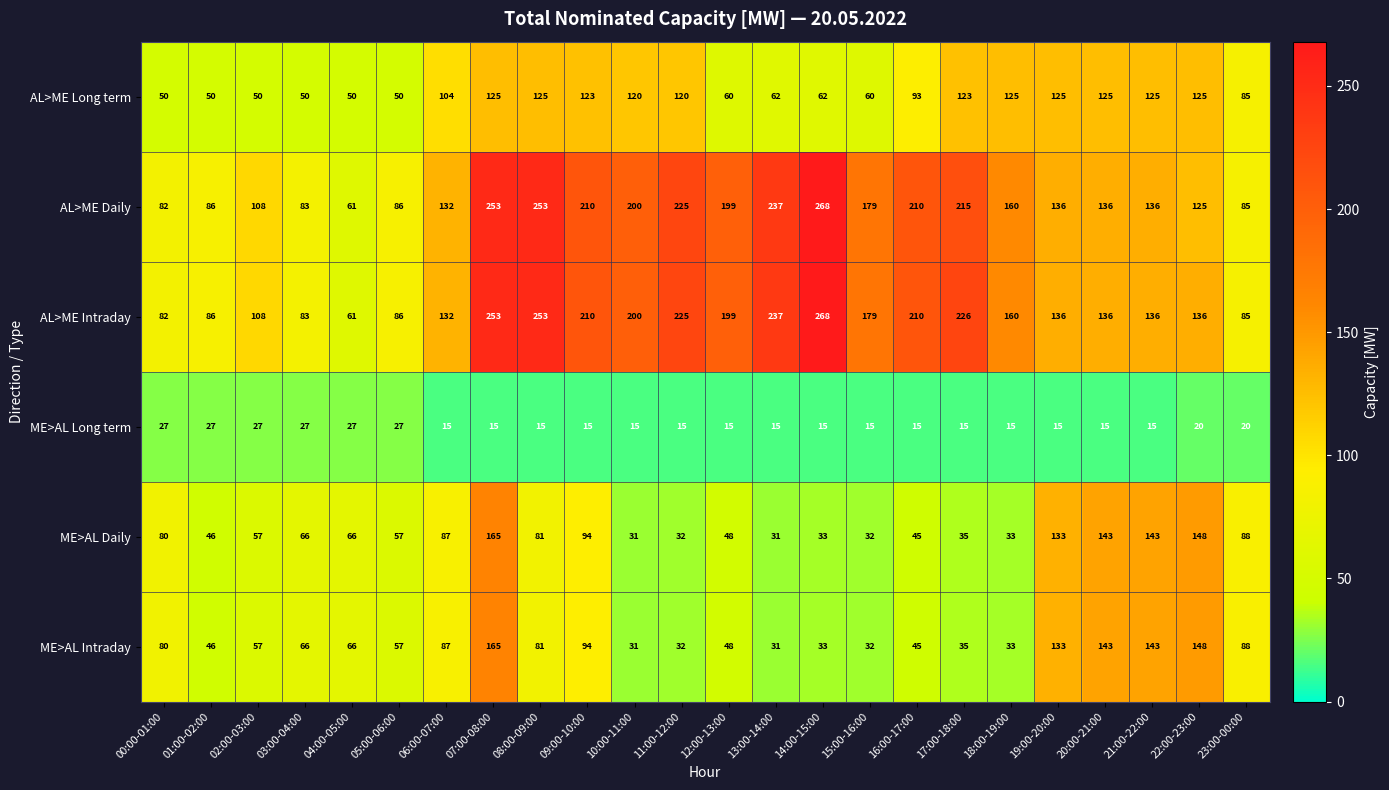

Which category has the highest value across all series?

14:00-15:00